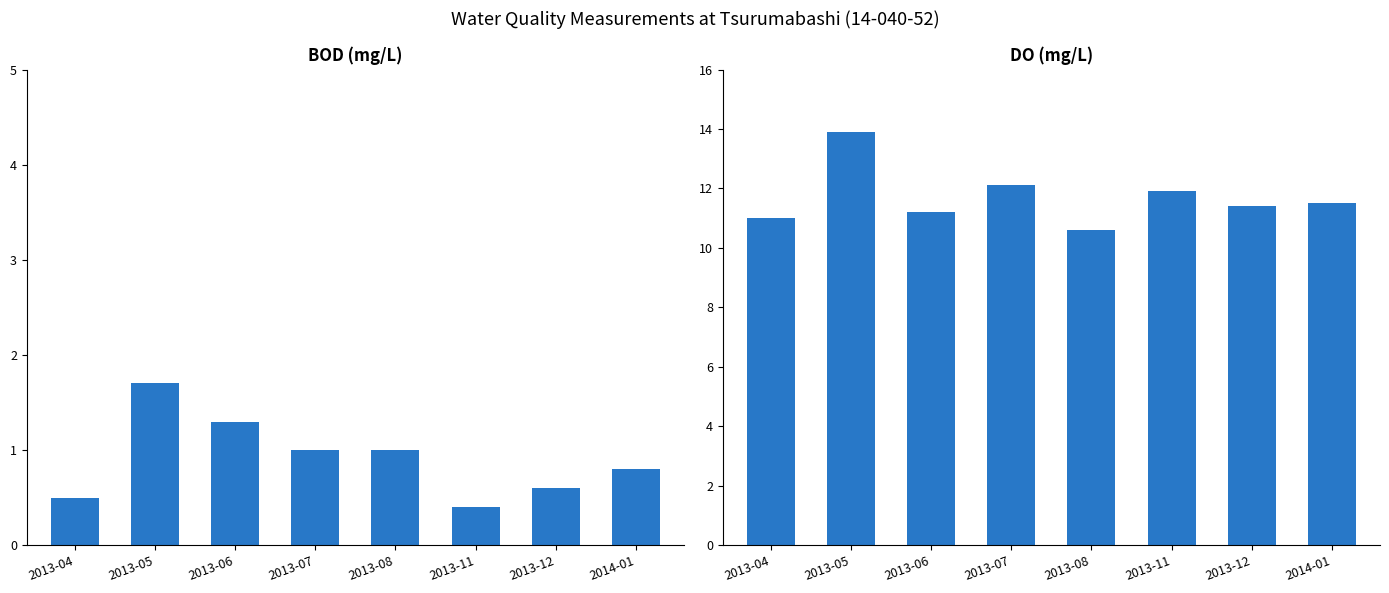

What is the value of the BOD (mg/L) bar at the 6th from the left?

0.4